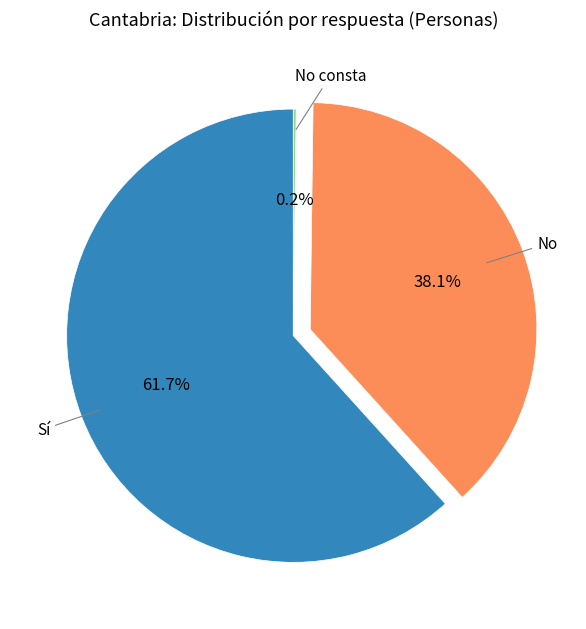

Is there a majority slice in this chart?

Yes